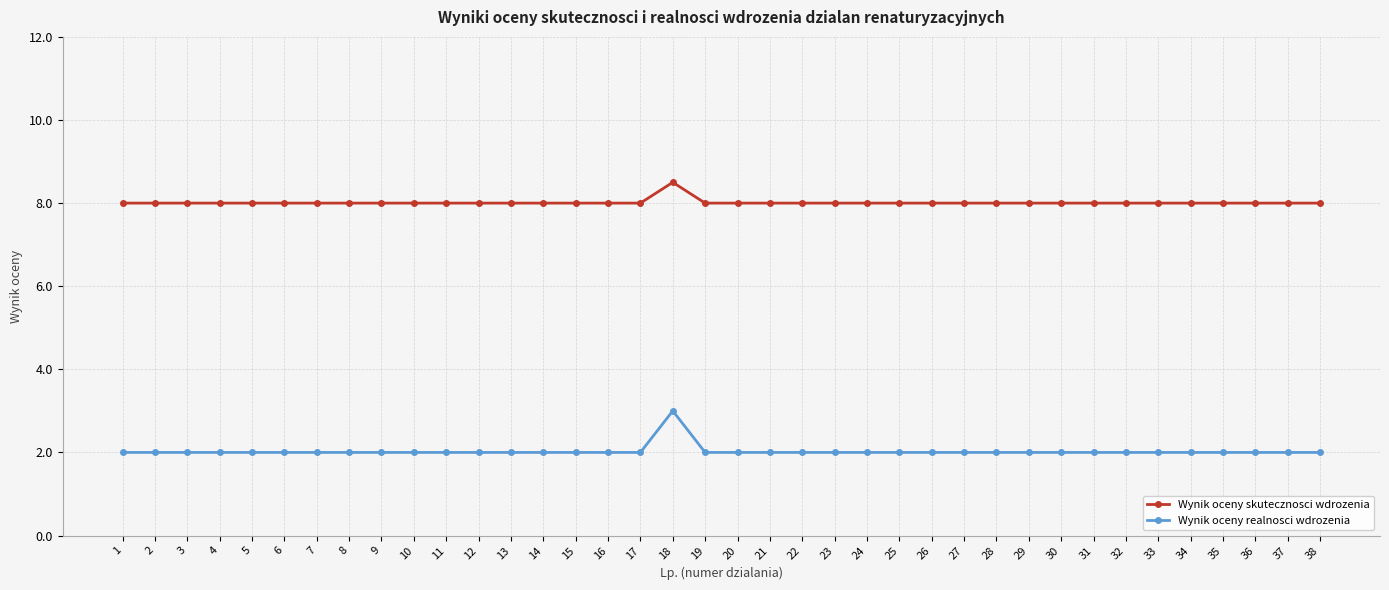

True or false: Wynik oceny skutecznosci wdrozenia and Wynik oceny realnosci wdrozenia cross at least once.

False